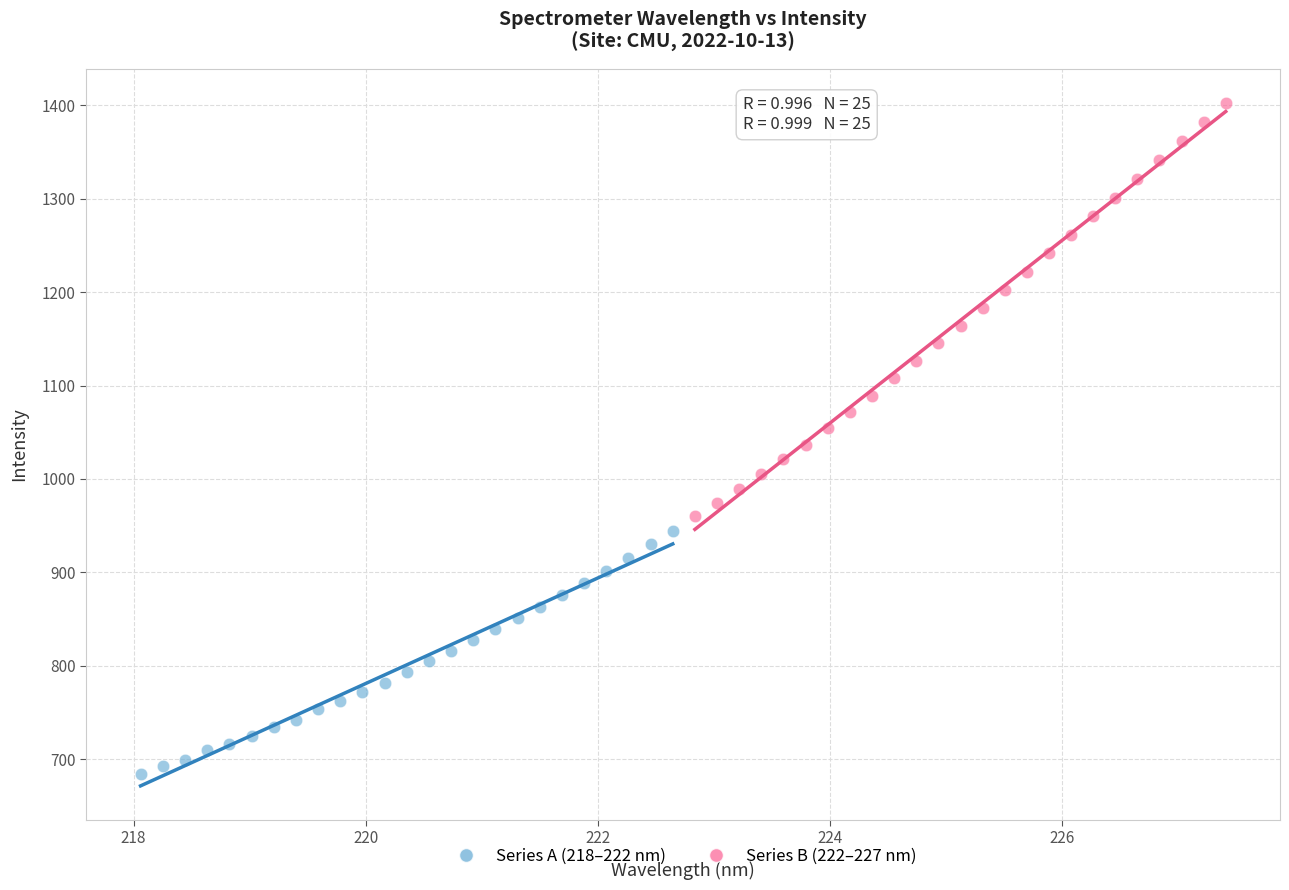

Which series contains the highest Y value?

Series B (222–227 nm)